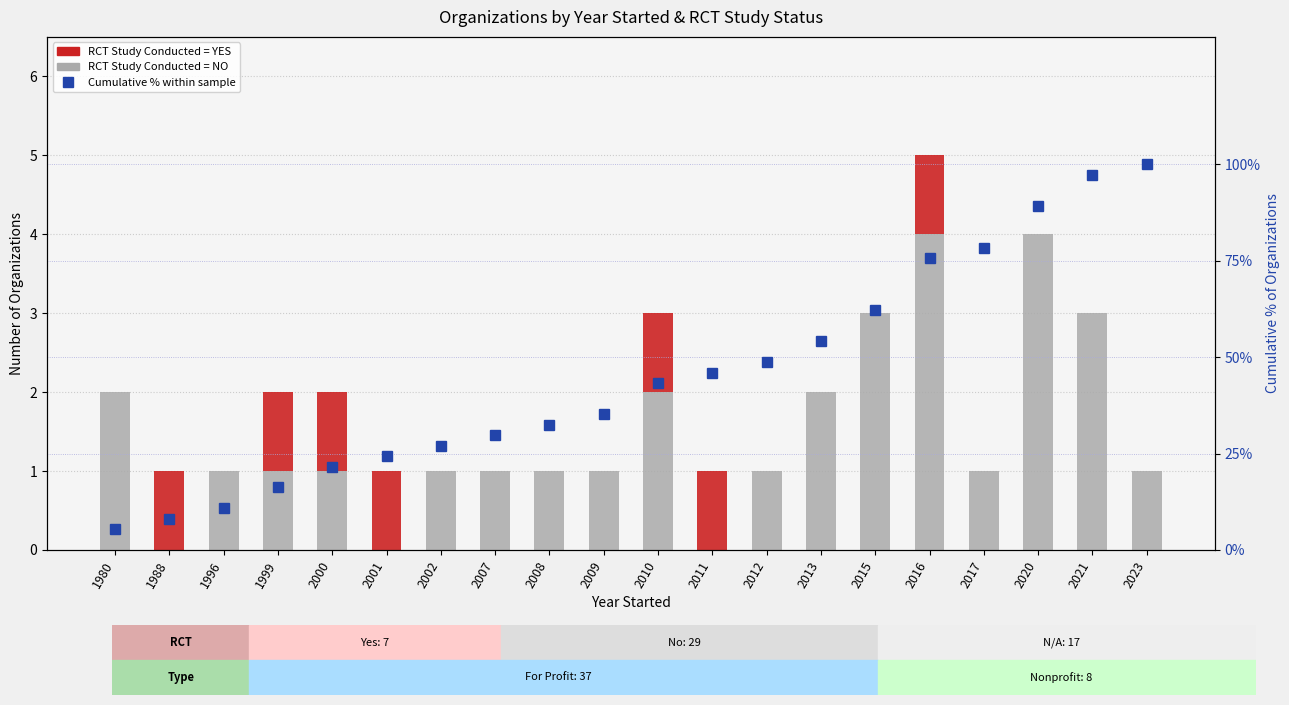

How many distinct data groups are displayed?

3